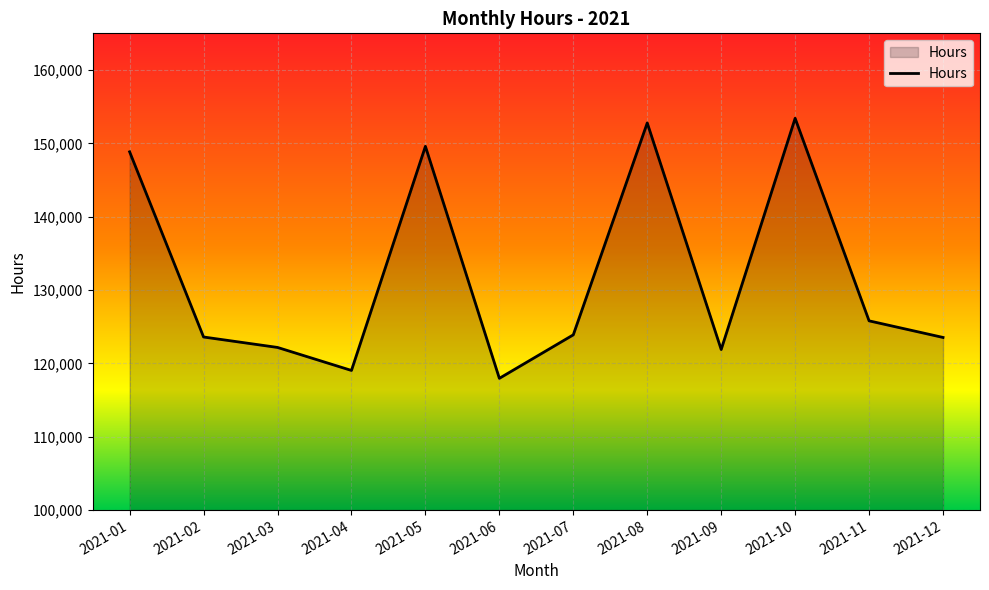

What is the ratio of the value at 2021-12 to the value at 2021-10?

0.8